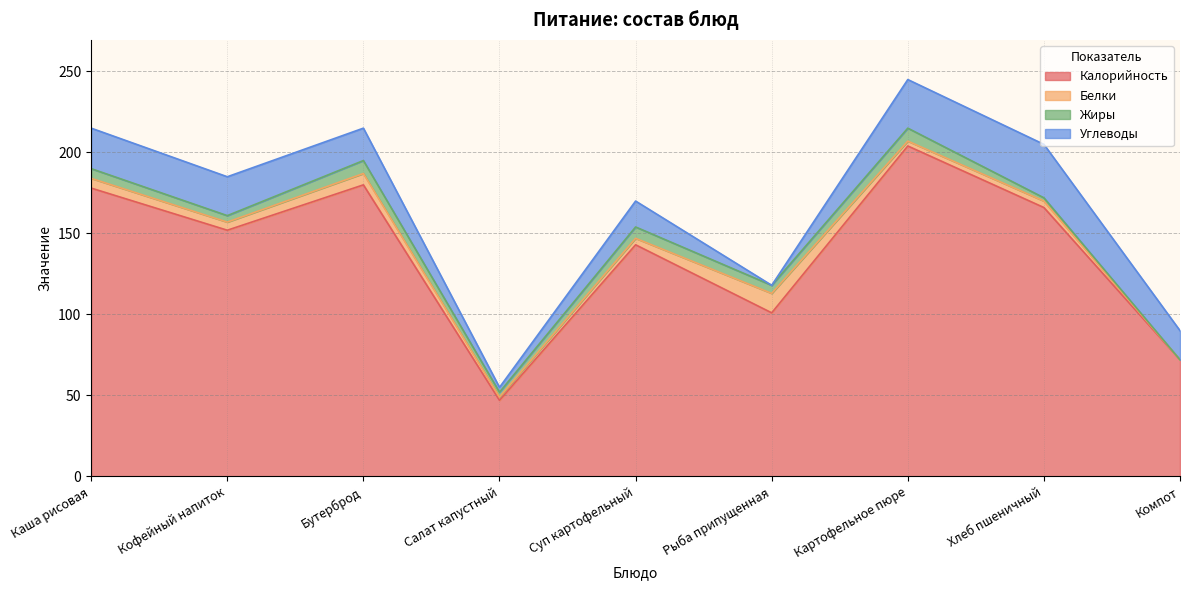

What is the label of the 3rd point from the right?

Картофельное пюре